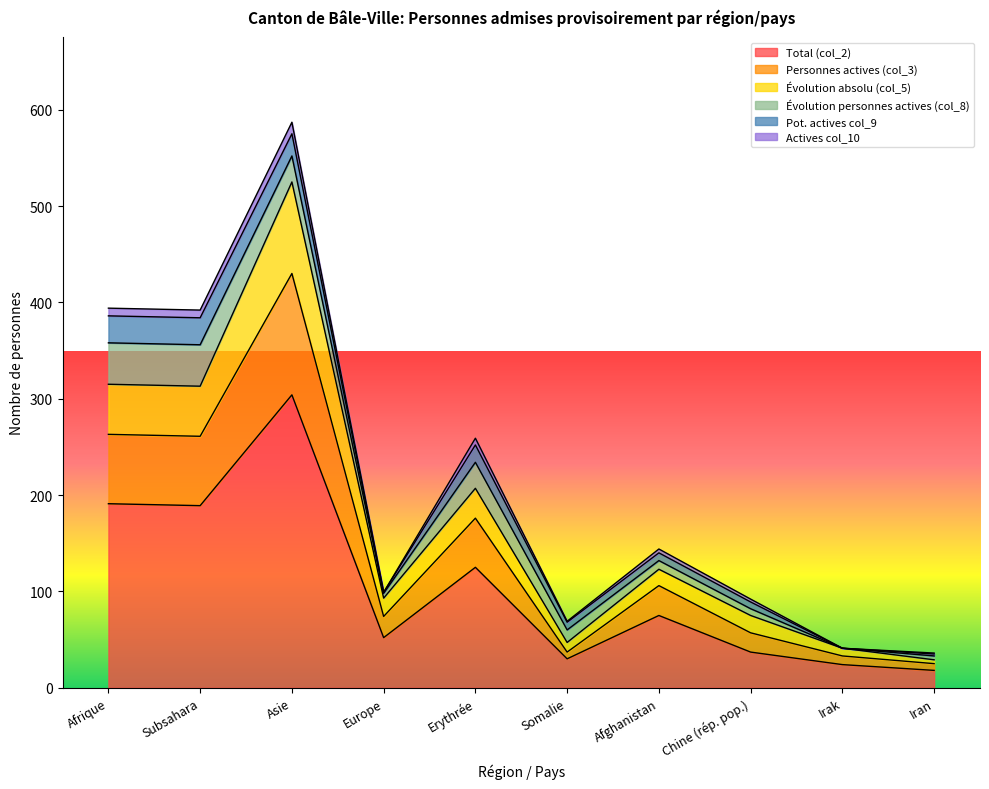

At which category does Total (col_2) reach its first local valley?

Subsahara